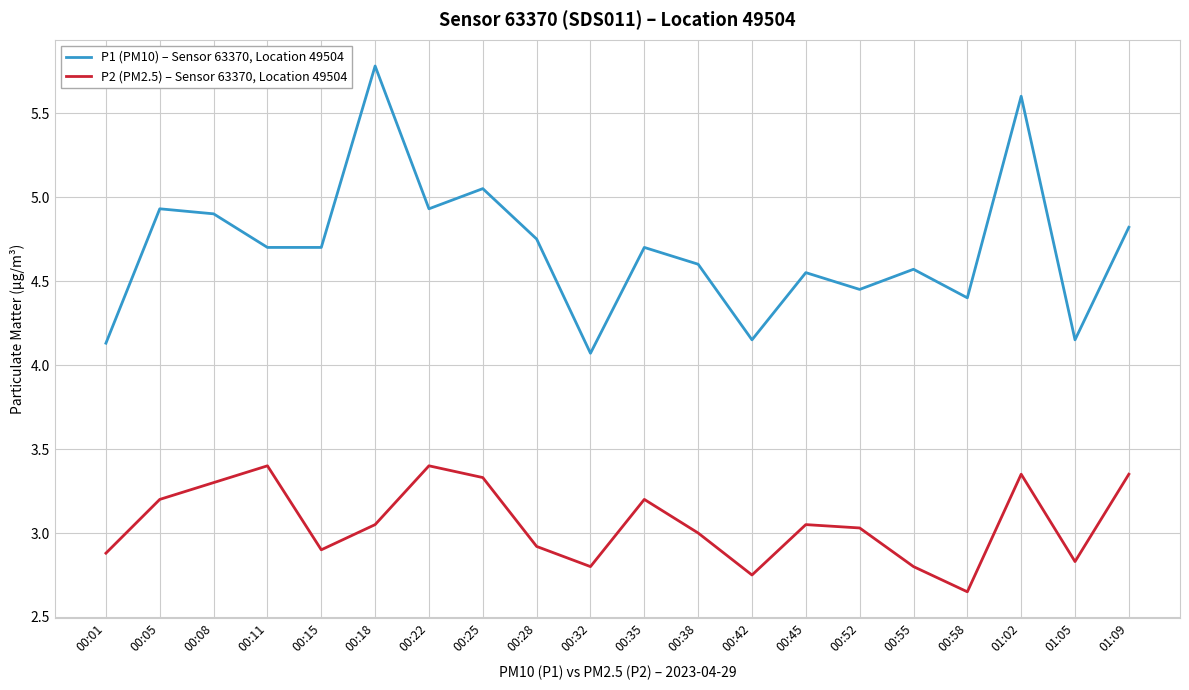

Which series changed the most between 00:15 and 00:35?

P2 (PM2.5) – Sensor 63370, Location 49504